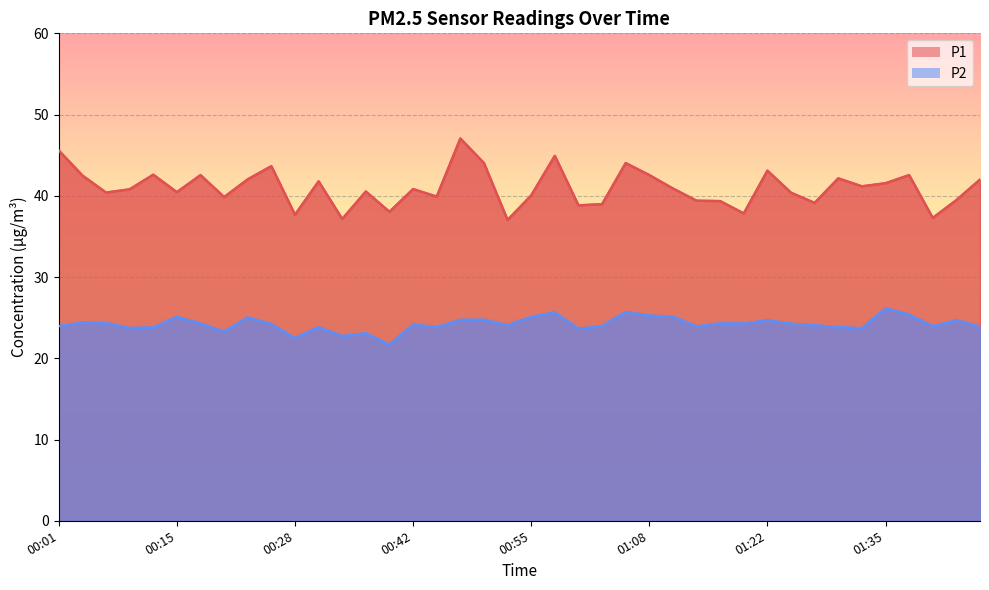

What is the label of the 4th point from the right?

01:37